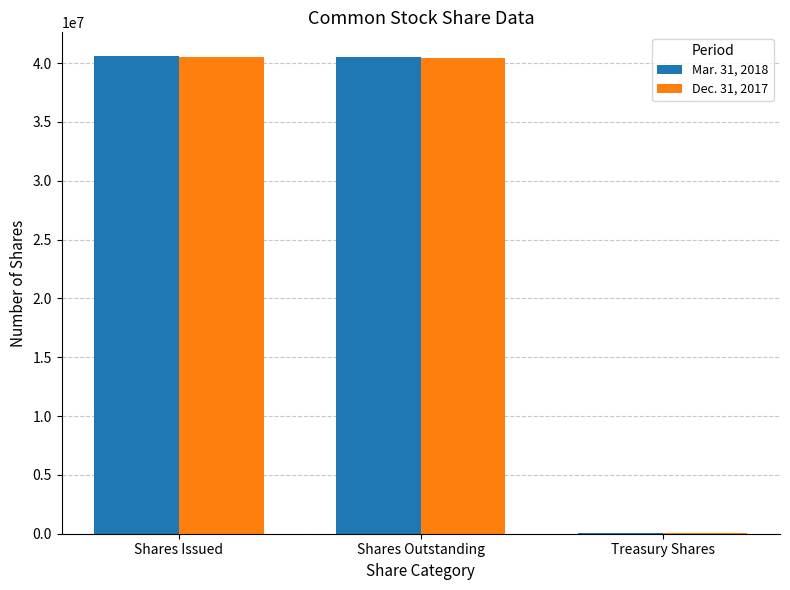

Is it true that Dec. 31, 2017 equals 81052 at Treasury Shares?

True